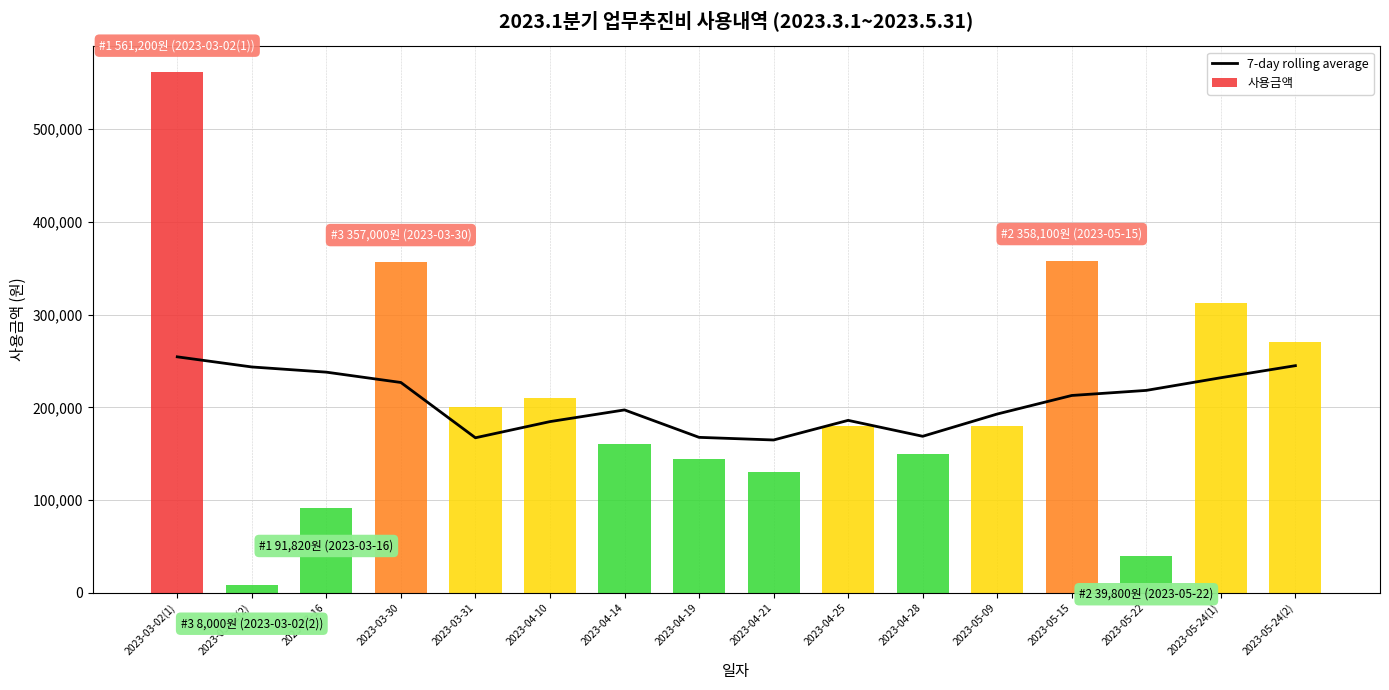

Is it true that the value at 2023-04-25 is 186014.3?

True